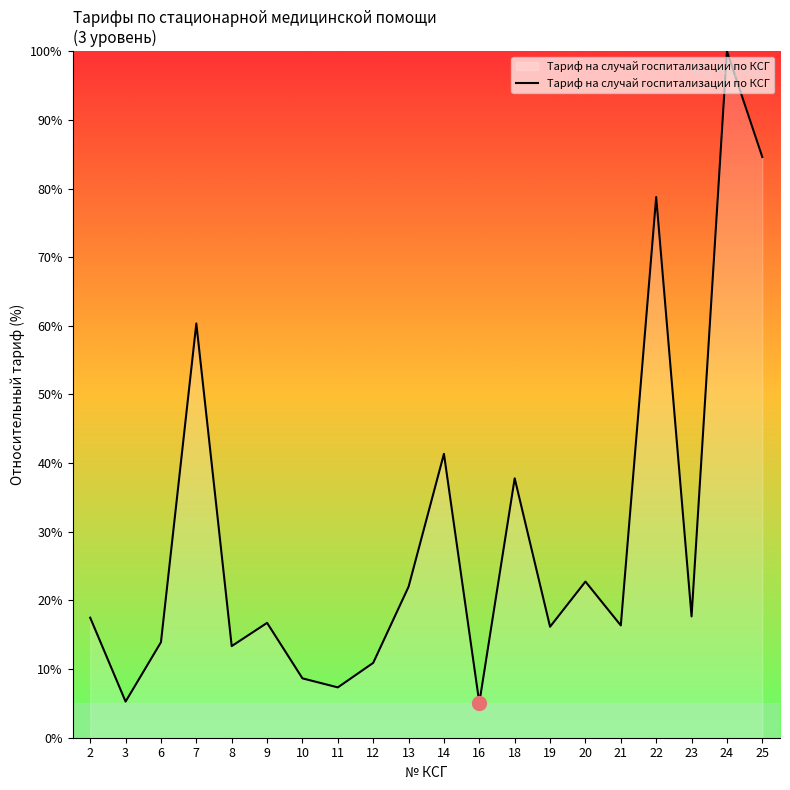

True or false: the data shows 100.0 at 24.

True